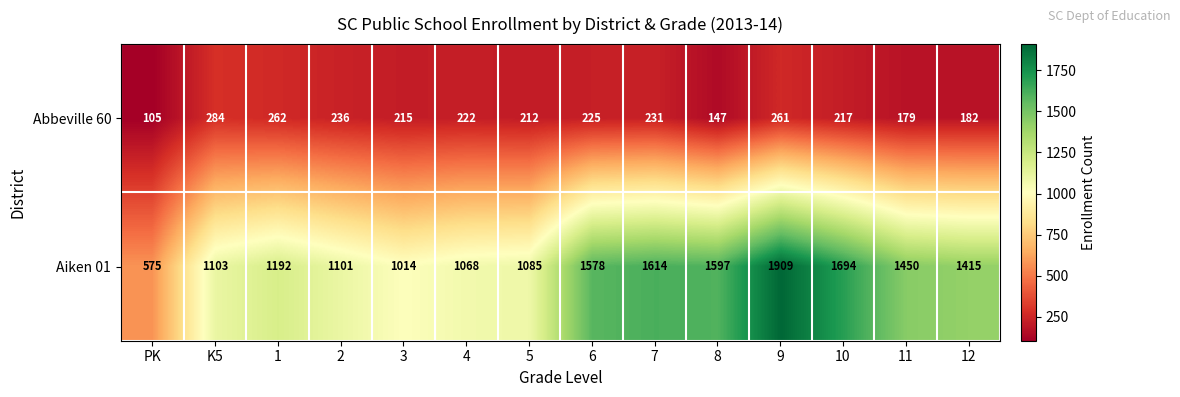

What is the sum of all Abbeville 60 values?

2978